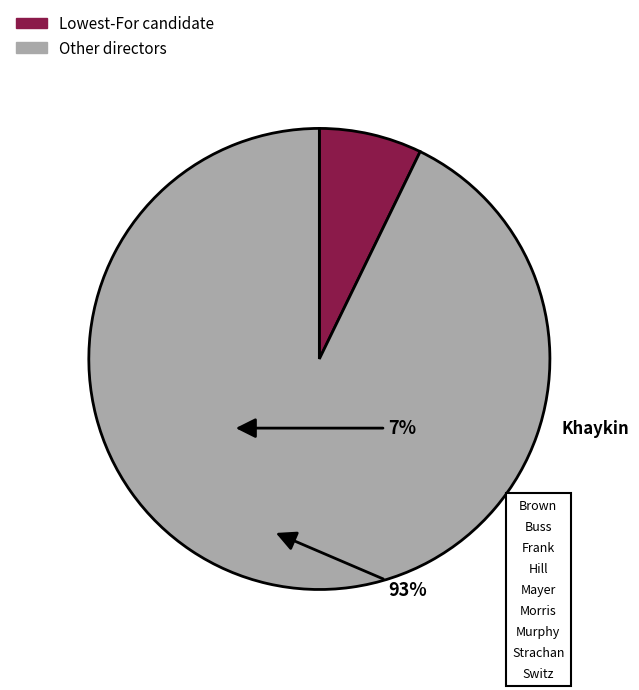

Is there any slice that represents more than half of the pie?

Yes